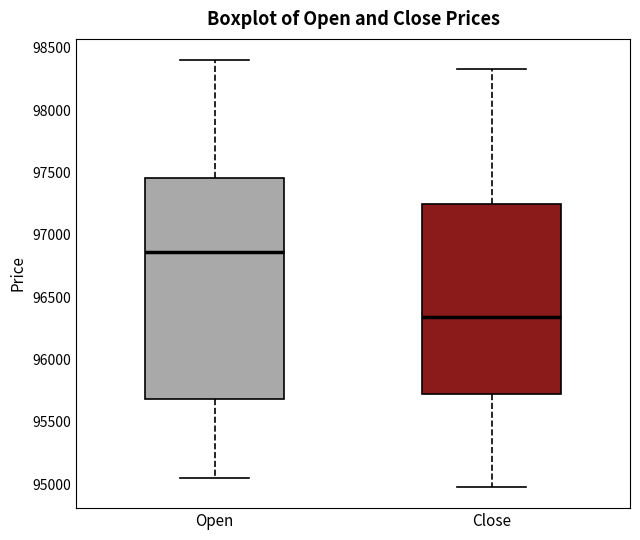

Where does the median line of the box for Close sit on the y-axis? The values are not printed on the chart, so give them approximately, as read against the axis.

96350